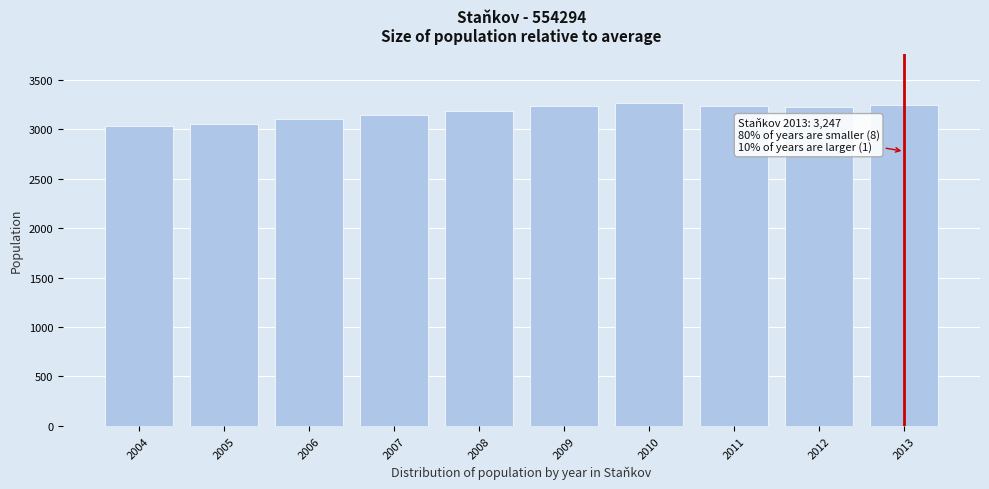

What is the maximum value shown in the chart?

3269